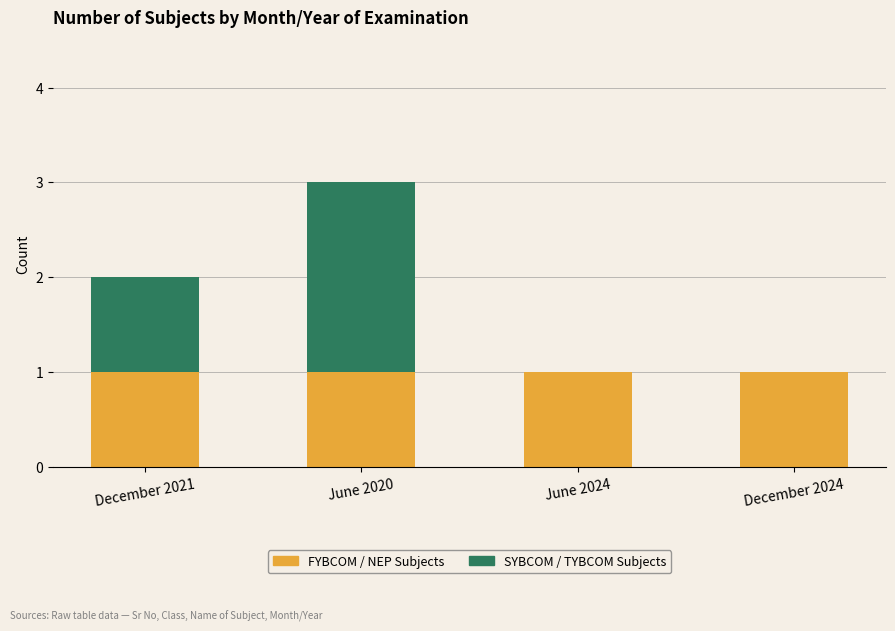

Are the bars grouped side by side (vs. stacked)?

No